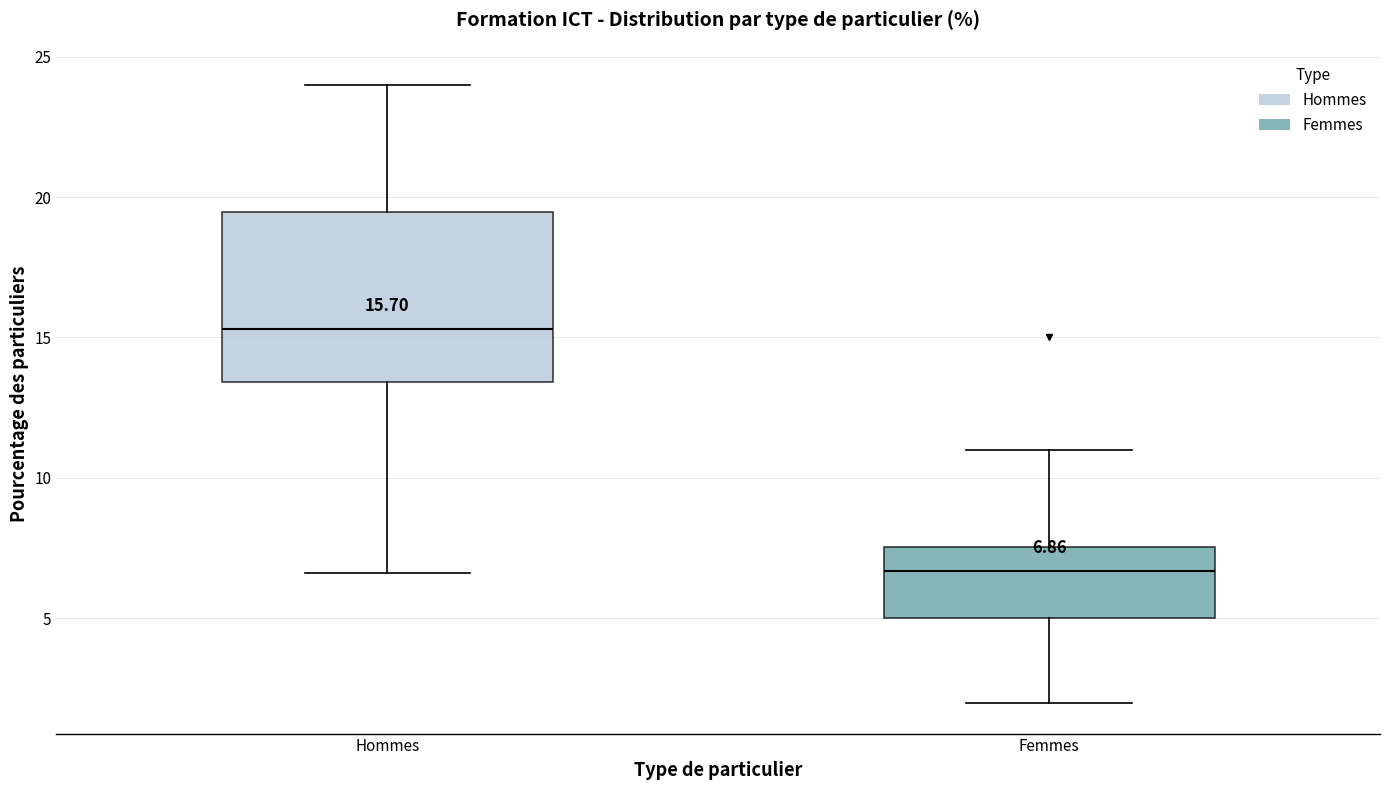

Which box has the lowest median line?

Femmes